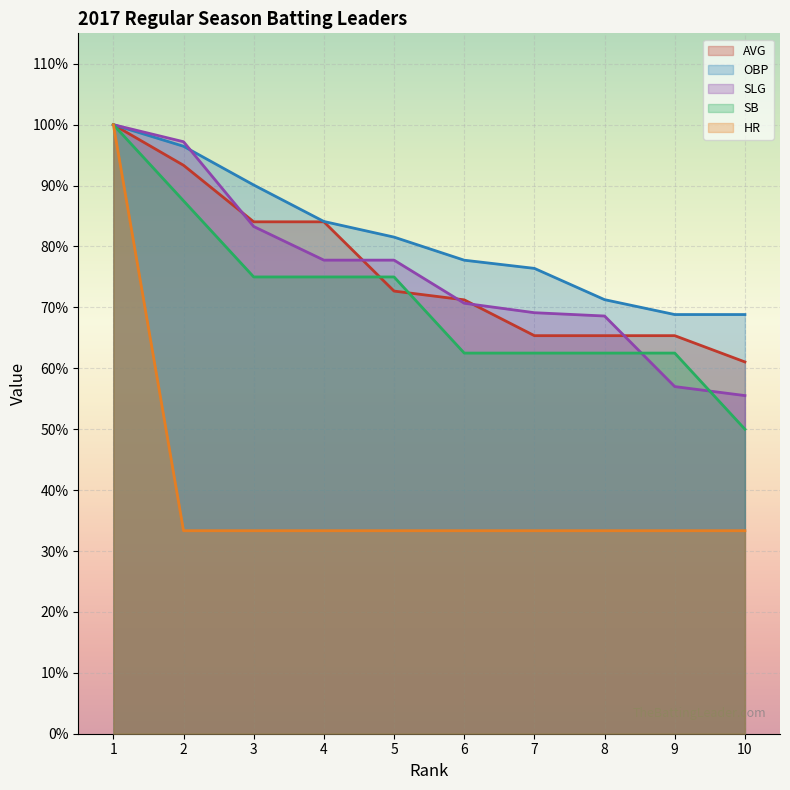

The value of SLG at 1 is 1.0. True or false?

True